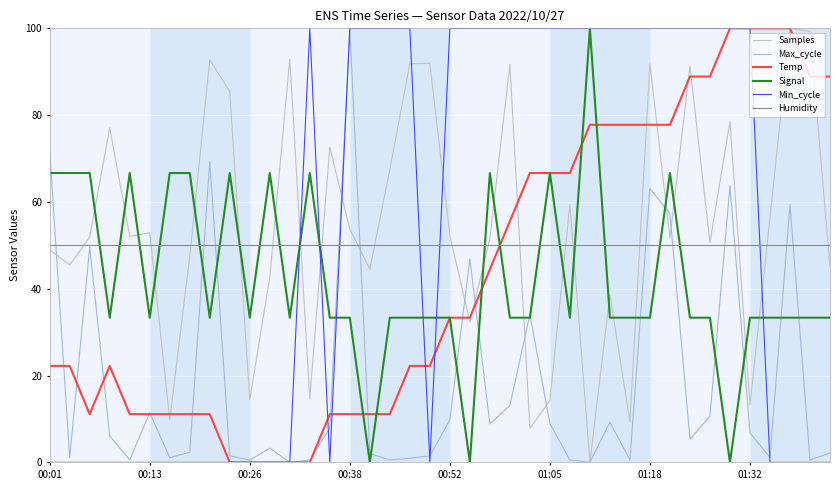

How many intersections are there between Humidity and Signal?

19